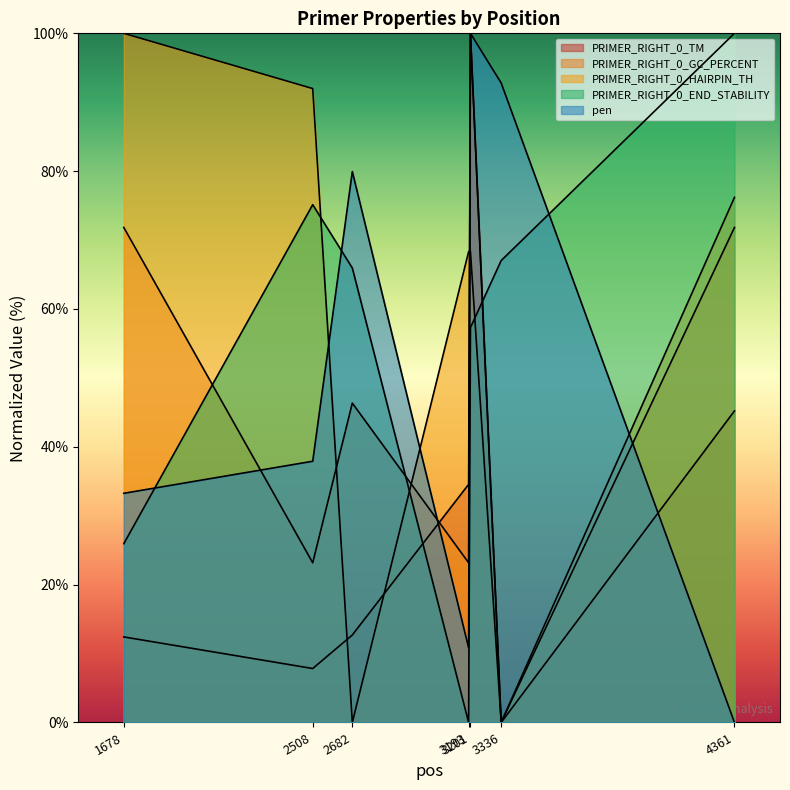

How many data points in PRIMER_RIGHT_0_END_STABILITY are less than 65?

3